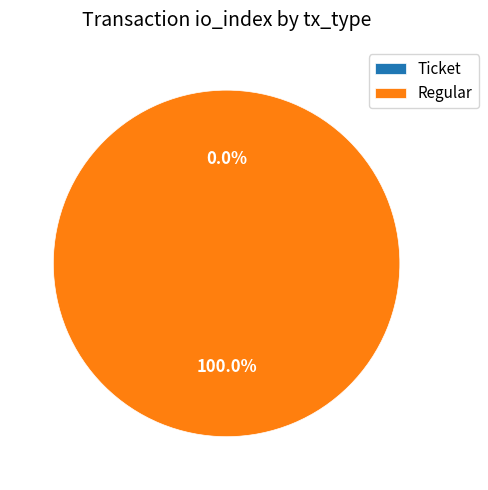

What percentage is NOT represented by Ticket?

100.0%